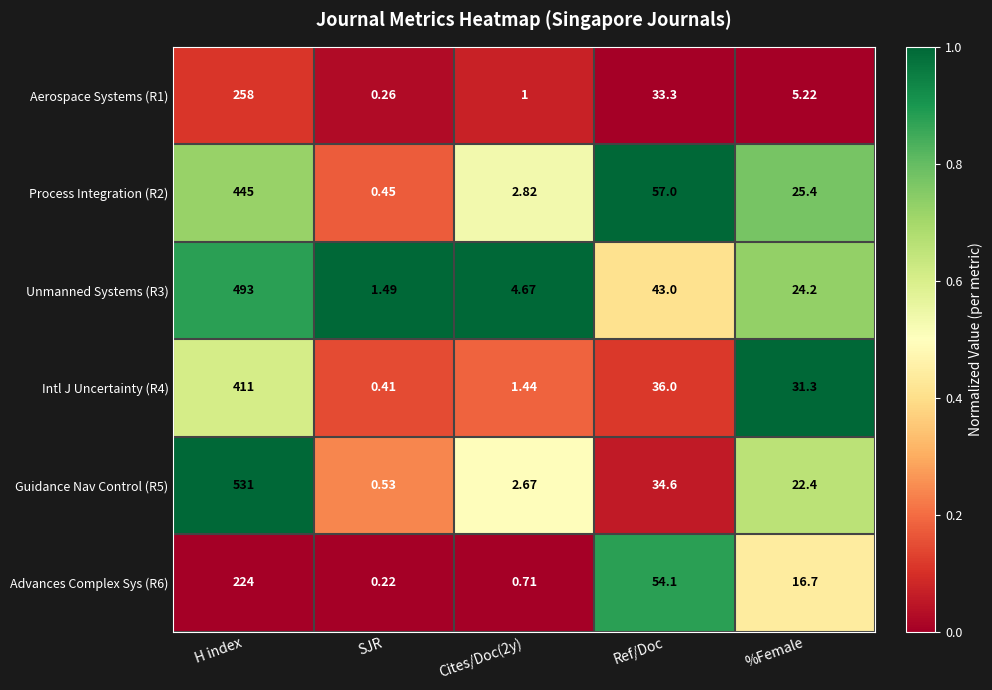

At which category does the chart reach its minimum across all series?

SJR